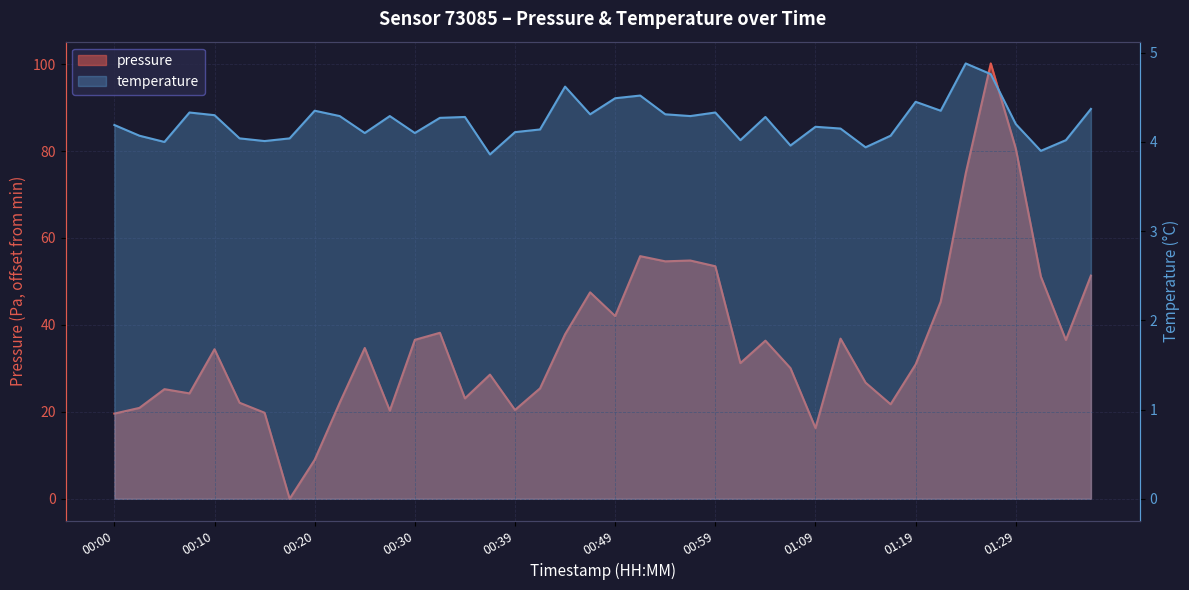

The value of pressure at 00:05 is 25.2. True or false?

True